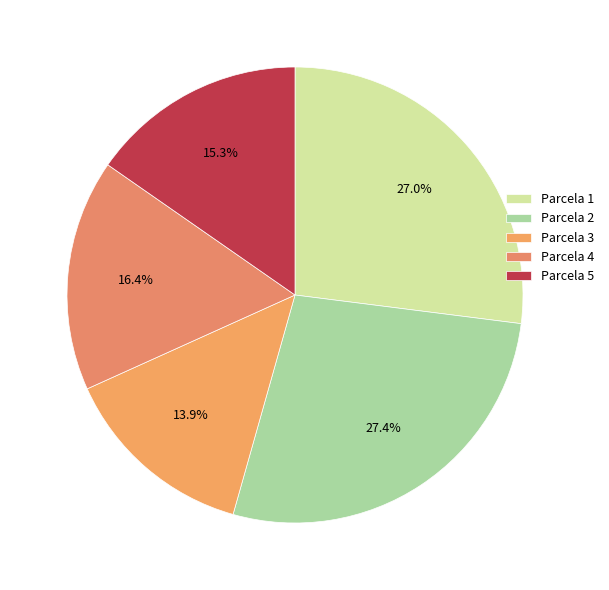

How many segments does this pie chart have?

5